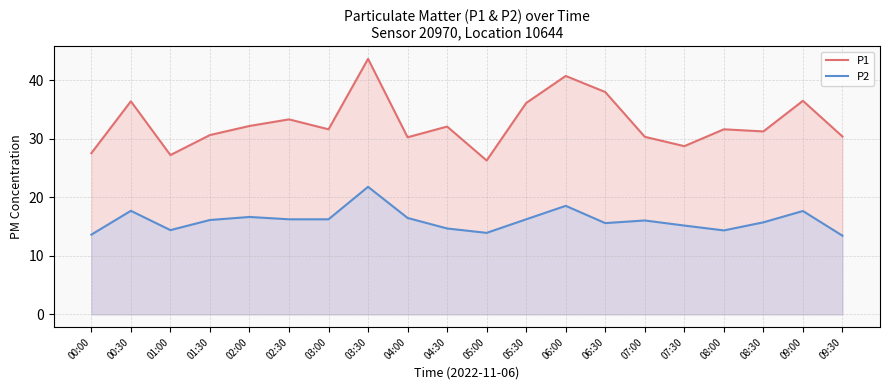

Which category has the lowest value across all series?

09:30